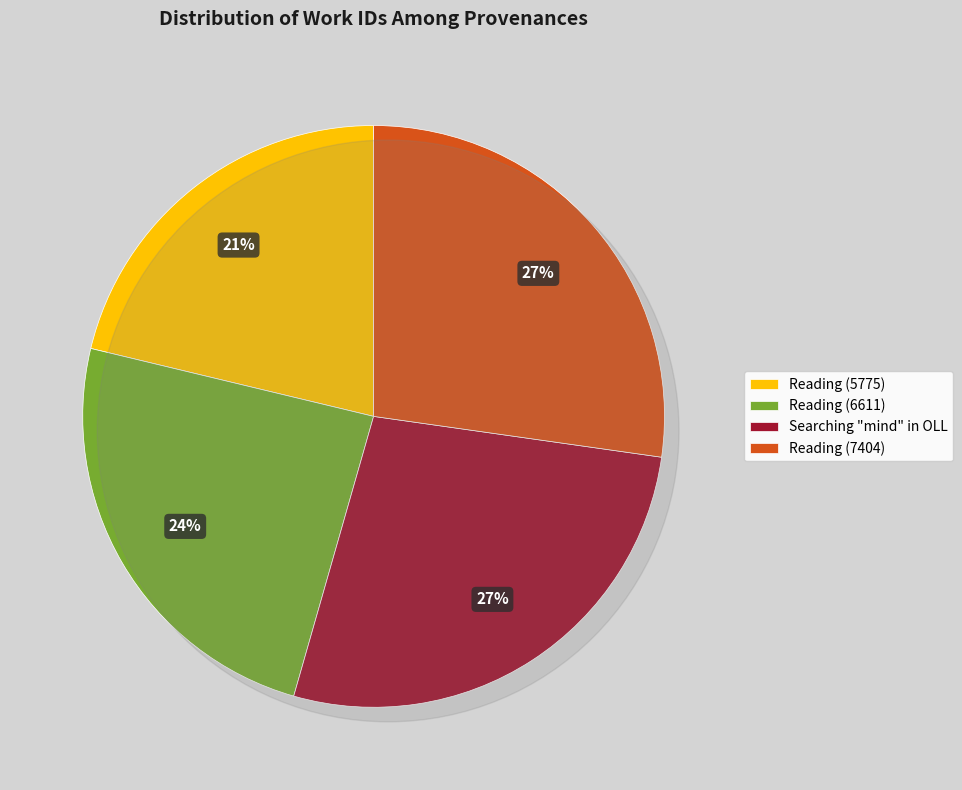

Is Searching "mind" in OLL the majority of the pie?

No